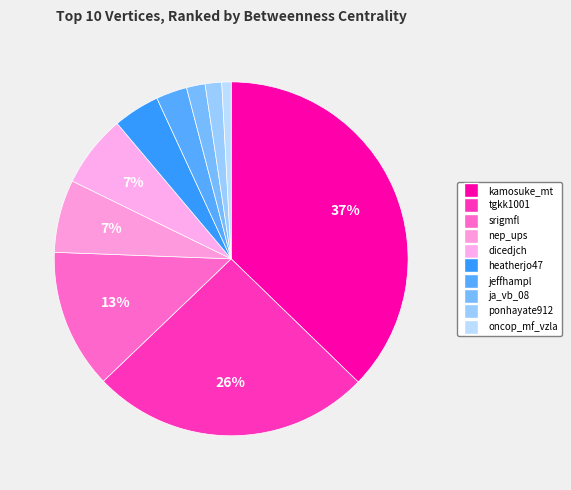

How many segments does this pie chart have?

10